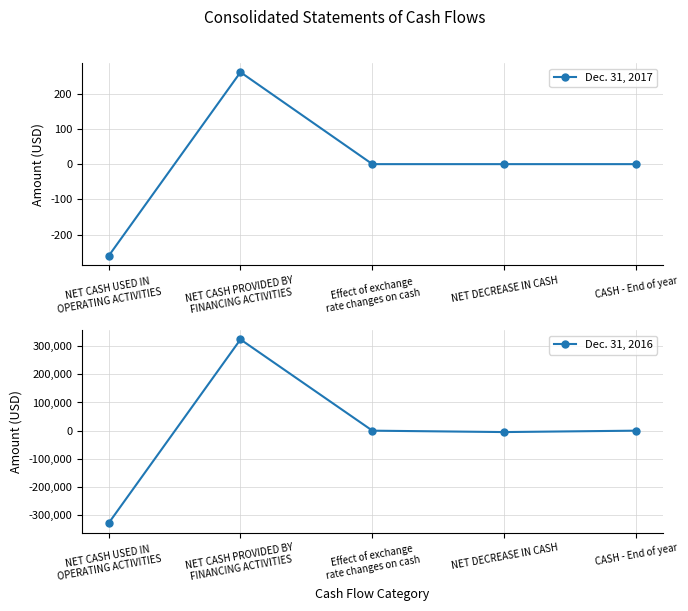

How many times do Dec. 31, 2016 and Dec. 31, 2017 cross each other?

2